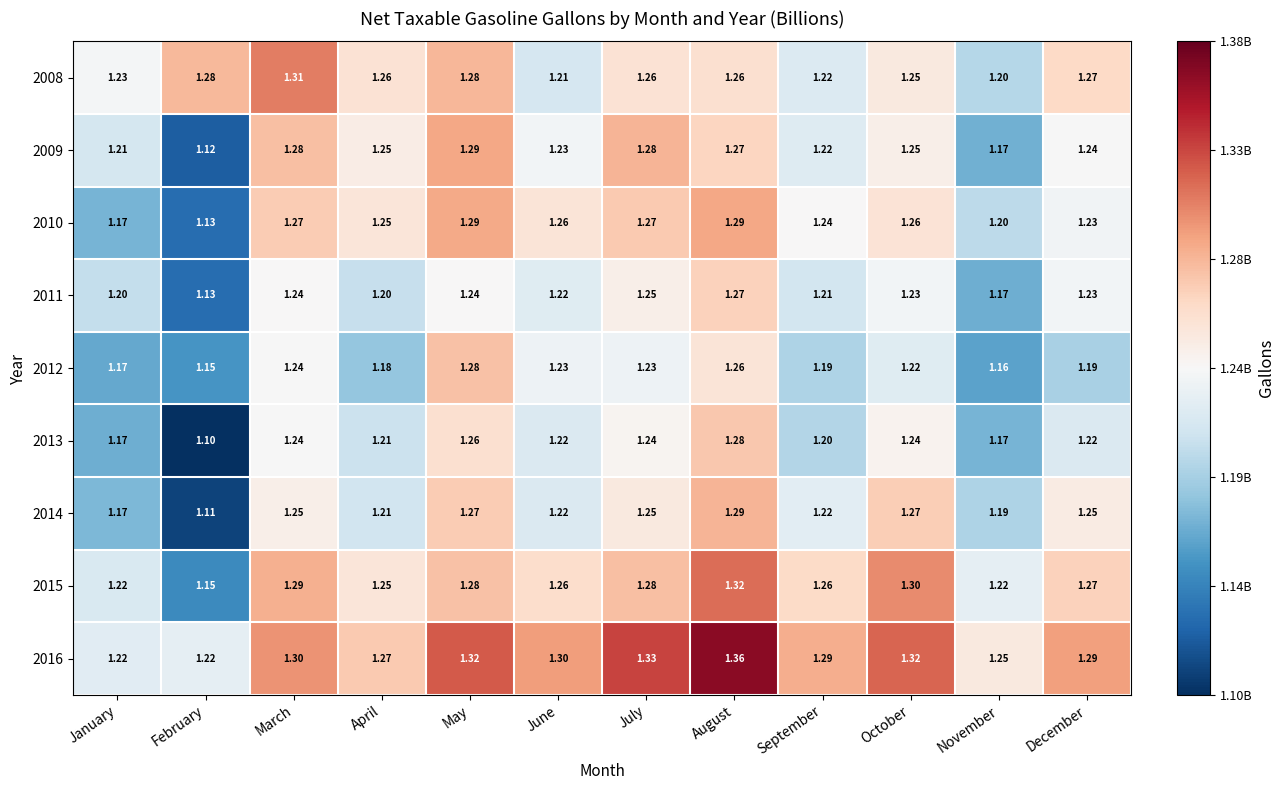

Which label corresponds to the smallest value in the chart?

February